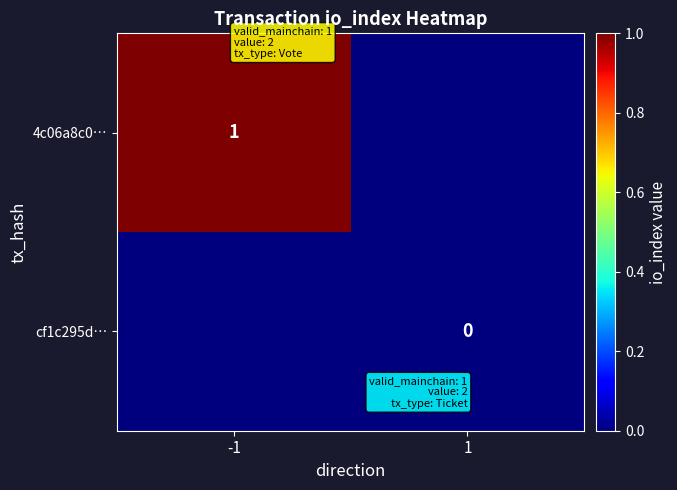

True or false: 4c06a8c0… has a value of 1.0 at -1.

True